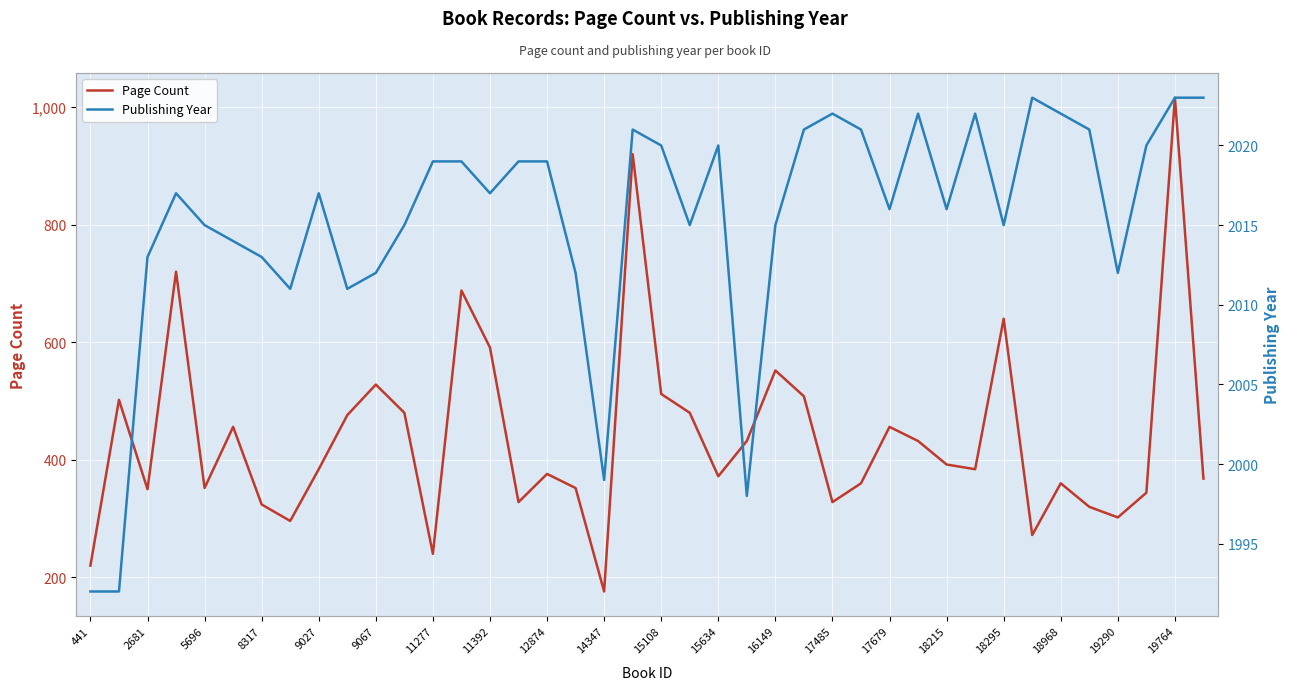

At which category does Page Count reach its first local valley?

2681